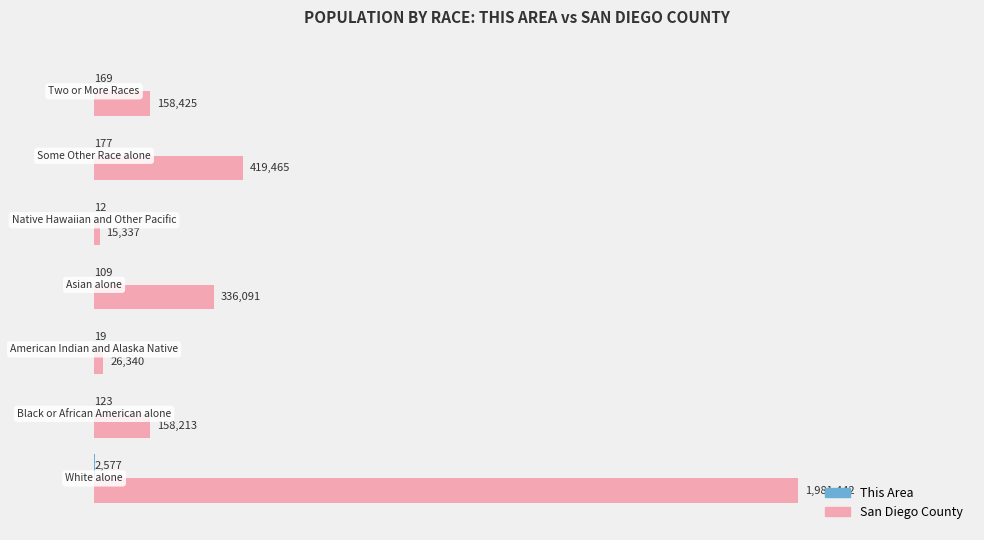

How many series are shown in this chart?

2